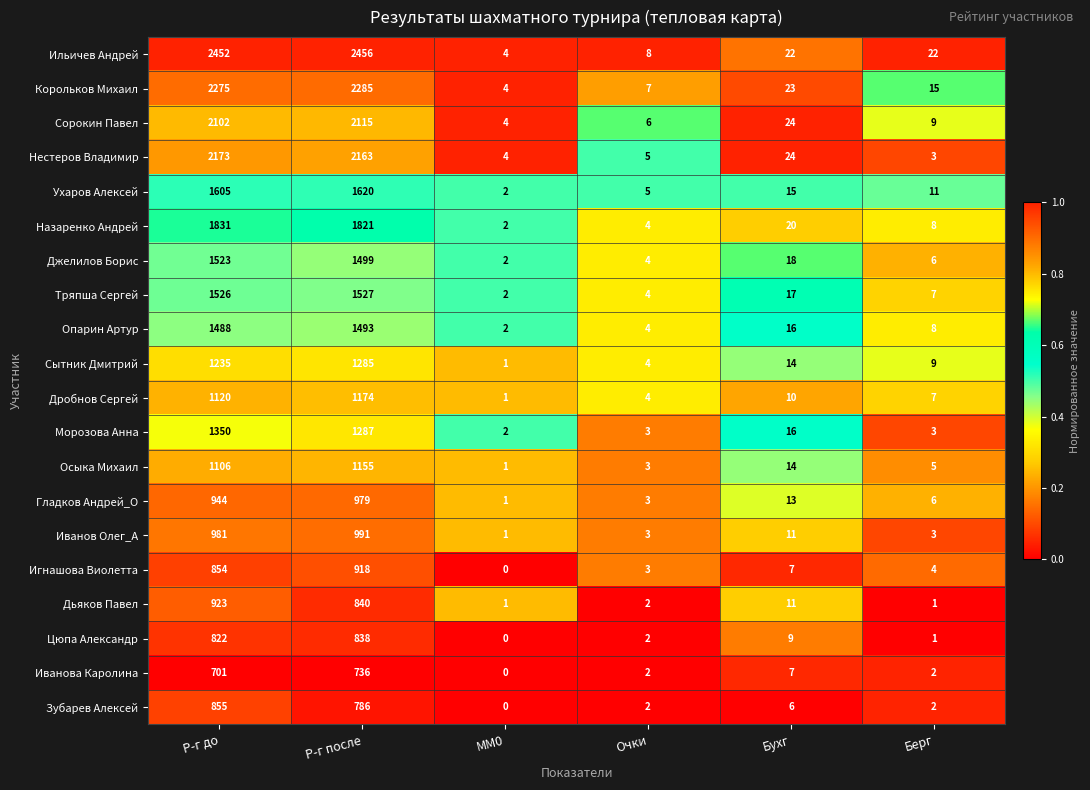

Where does the Корольков Михаил series first go above 23?

Р-г до